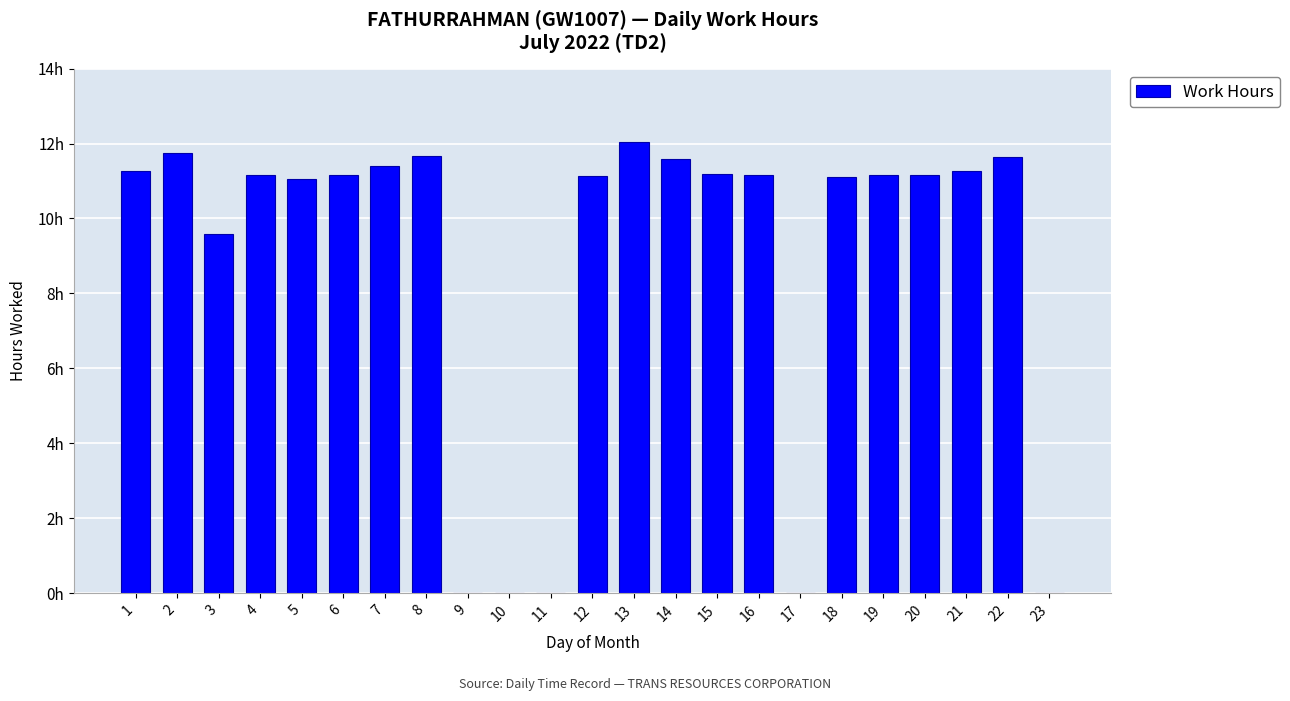

Where is the data nearest to the value 6?

3